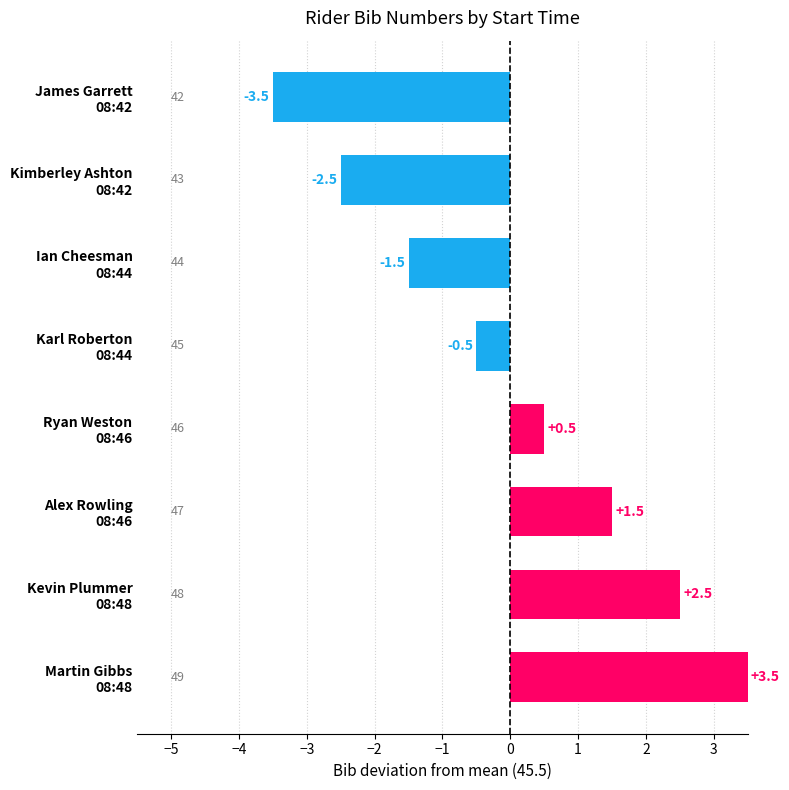

What is the value of the 3rd bar from the top?

-1.5